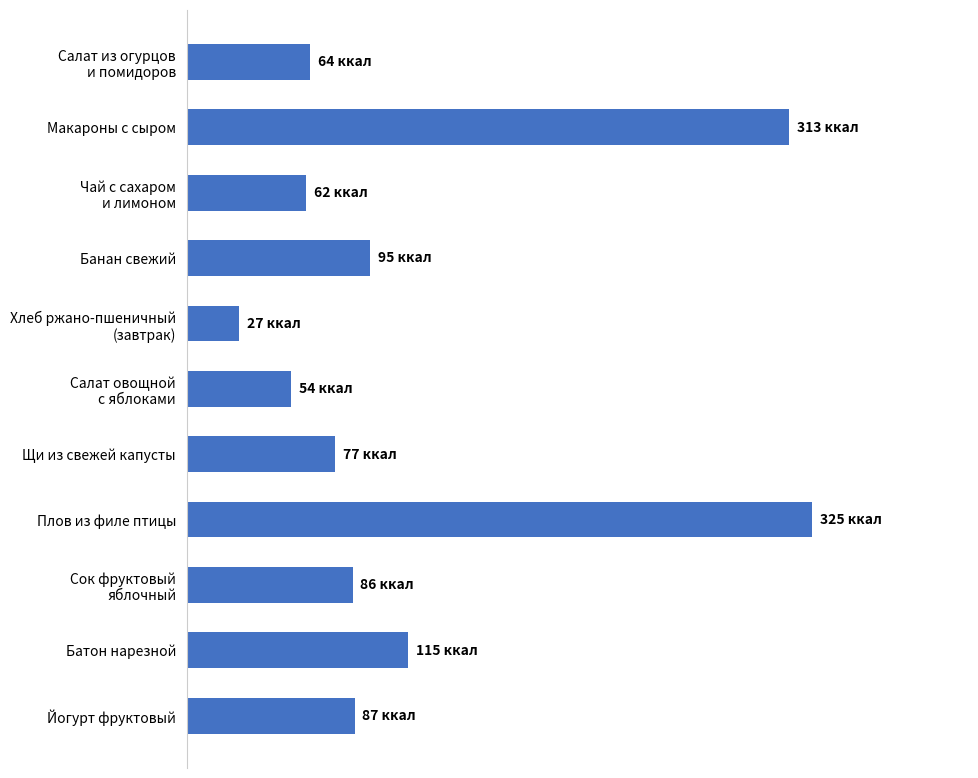

Which label corresponds to the largest value in the chart?

Плов из филе птицы